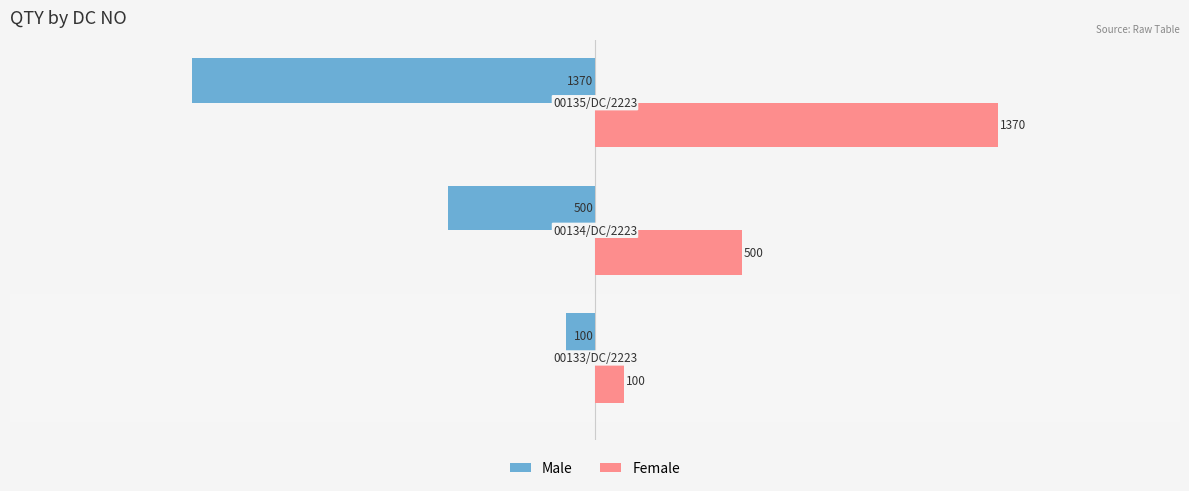

Count the Female values in the range 100 to 1370.

3